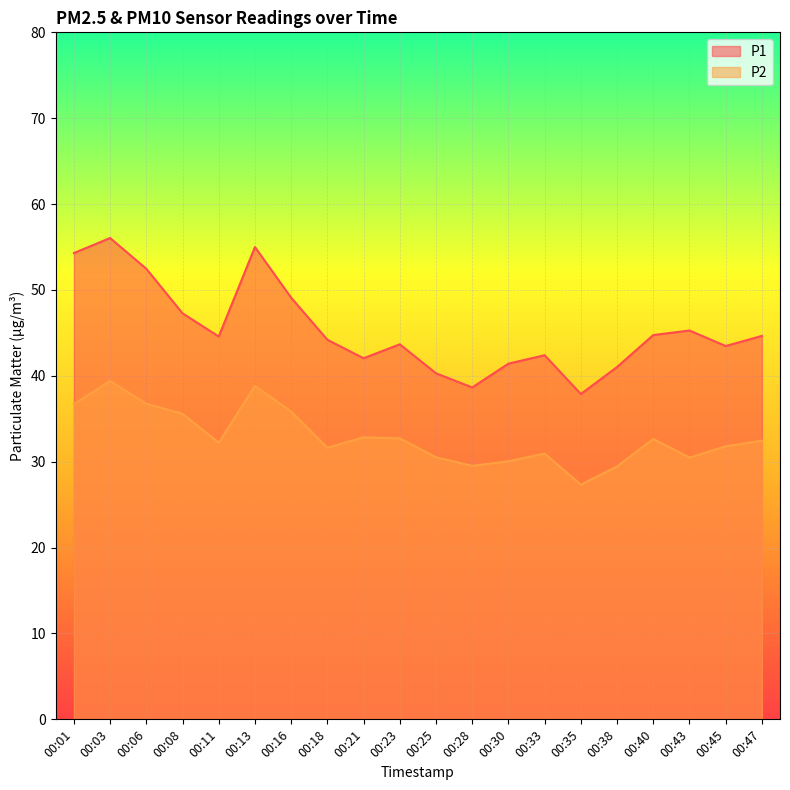

What is the difference between the highest and lowest values at 00:47?

12.2